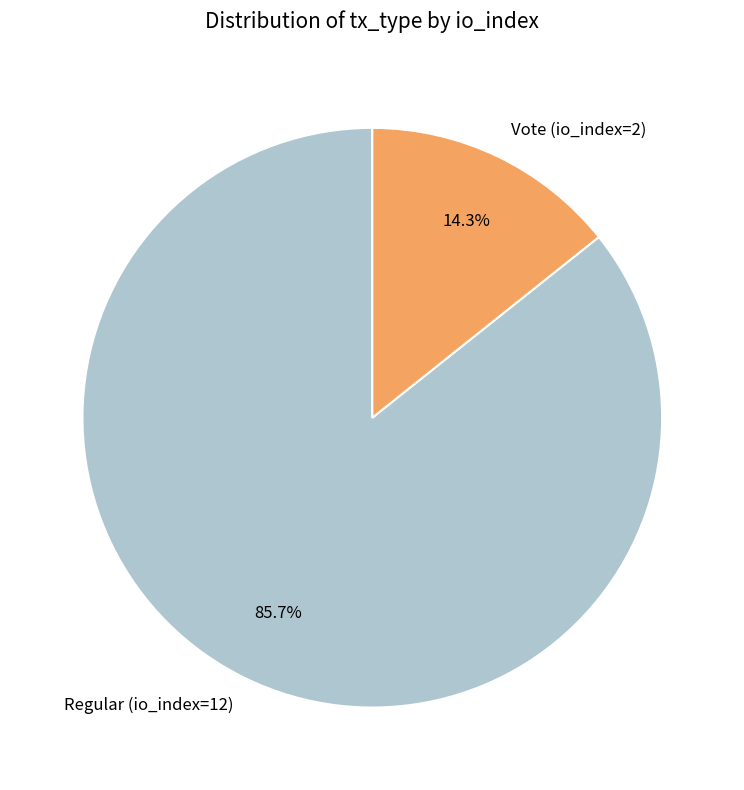

How many slices are in this pie chart?

2